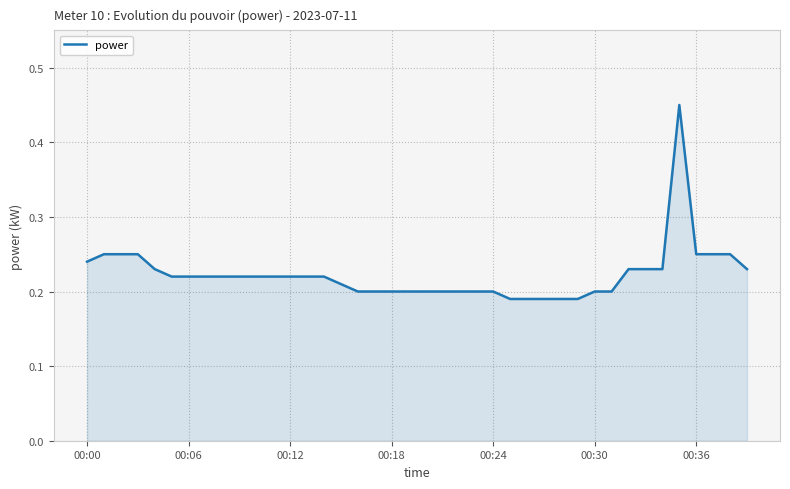

What is the difference between the maximum and minimum values?

0.3